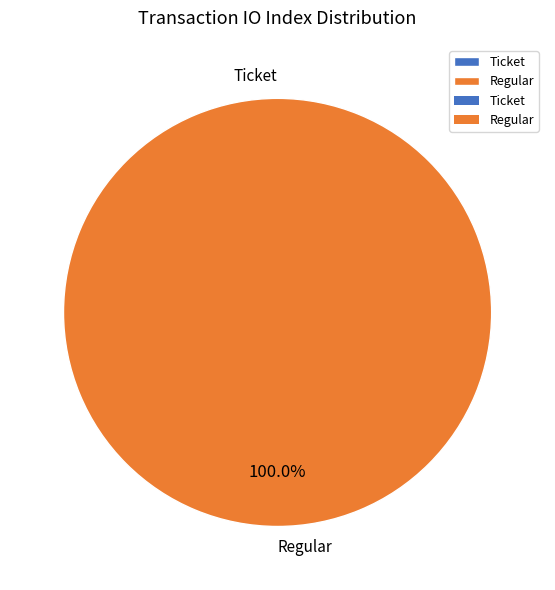

How many slices are in this pie chart?

2